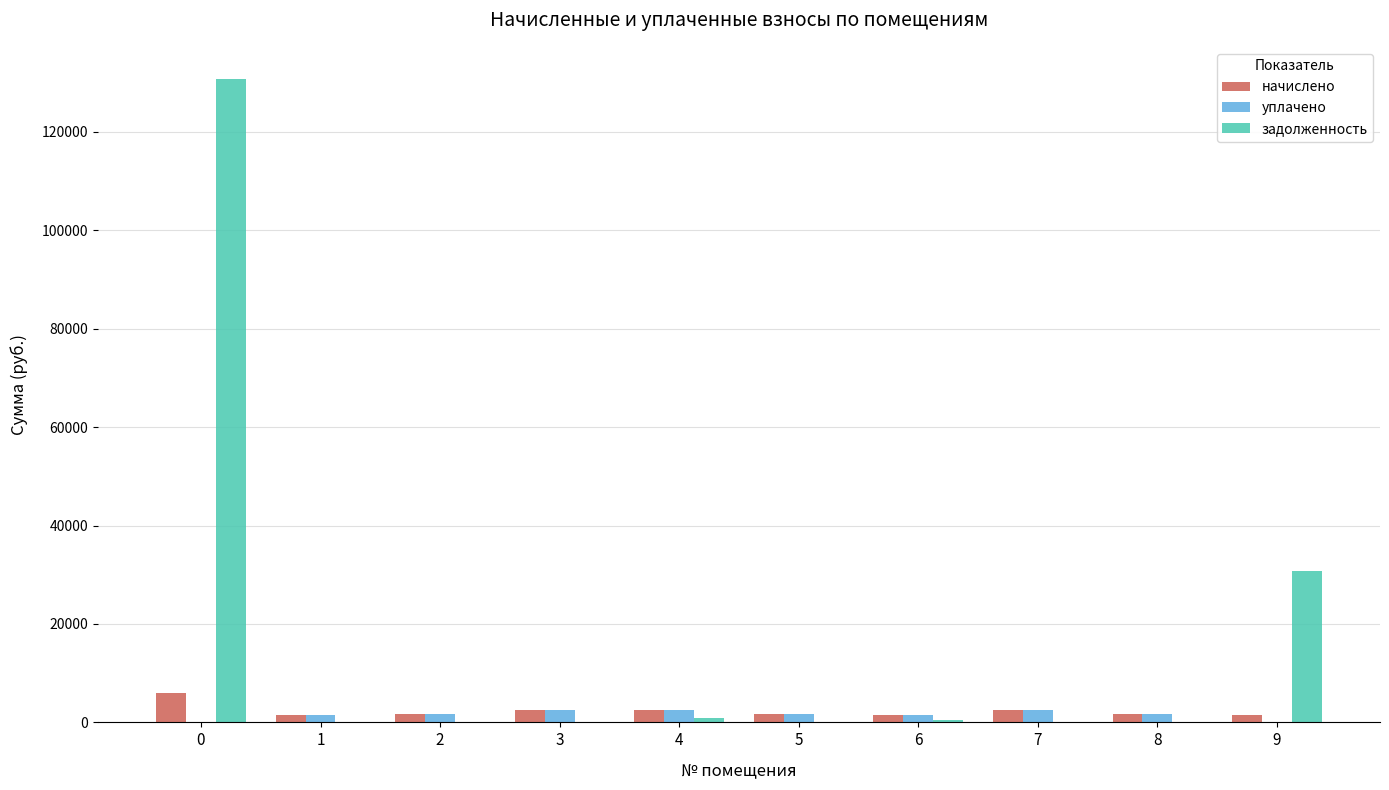

What is the maximum value for задолженность?

130723.5